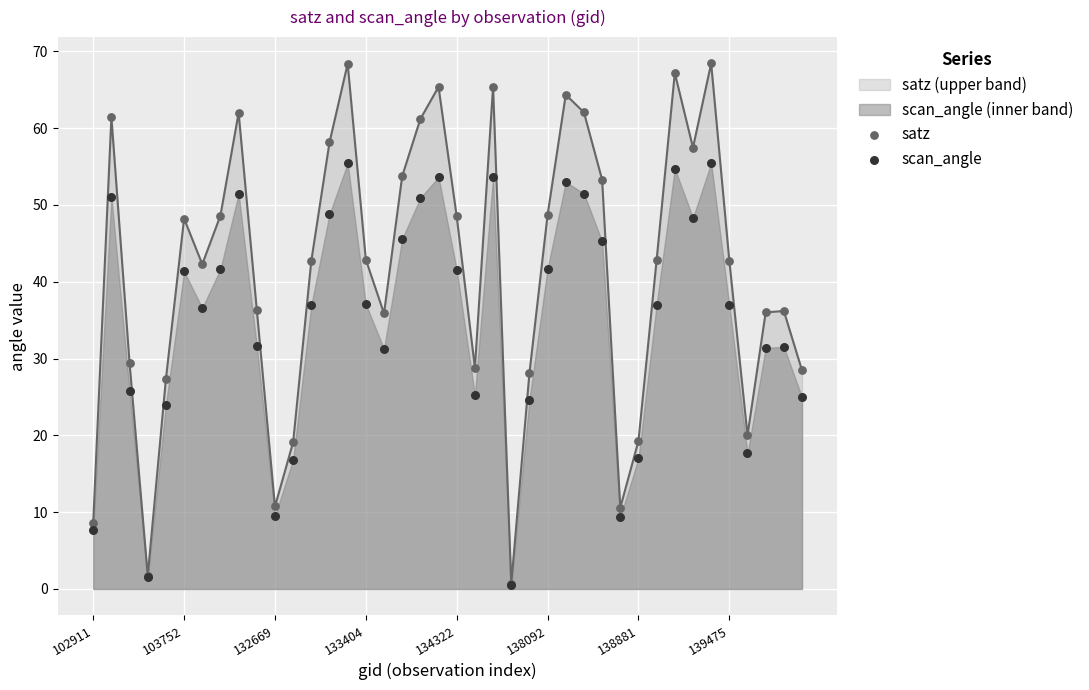

What are all the series names shown in the legend?

satz, scan_angle